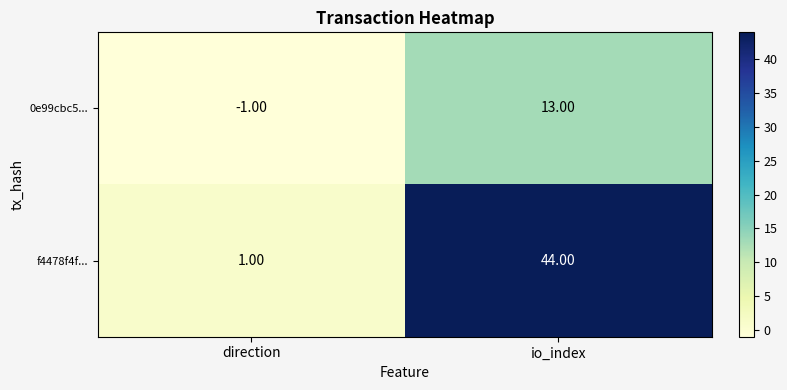

Rank the series by their average value, from highest to lowest.

f4478f4f..., 0e99cbc5...